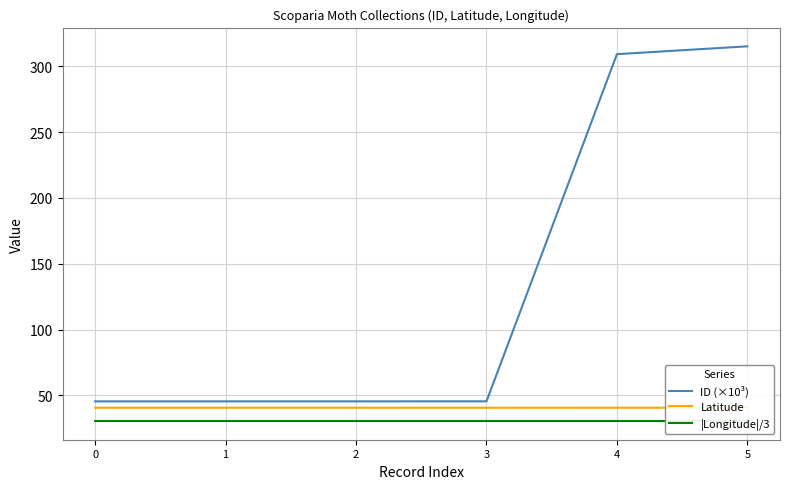

True or false: Latitude has a value of 61.8 at 2.

False